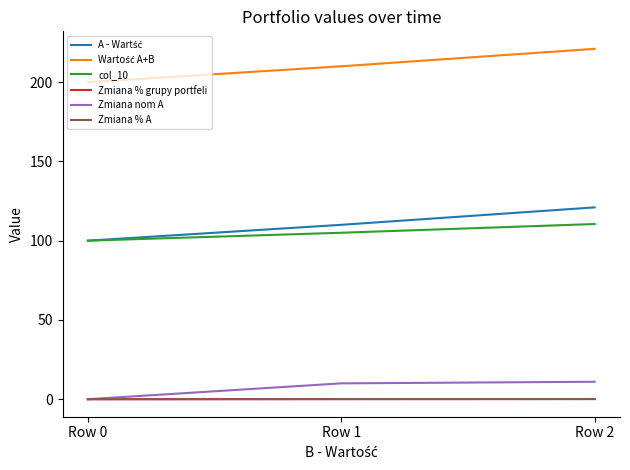

What is the total value across all series at Row 0?

400.0